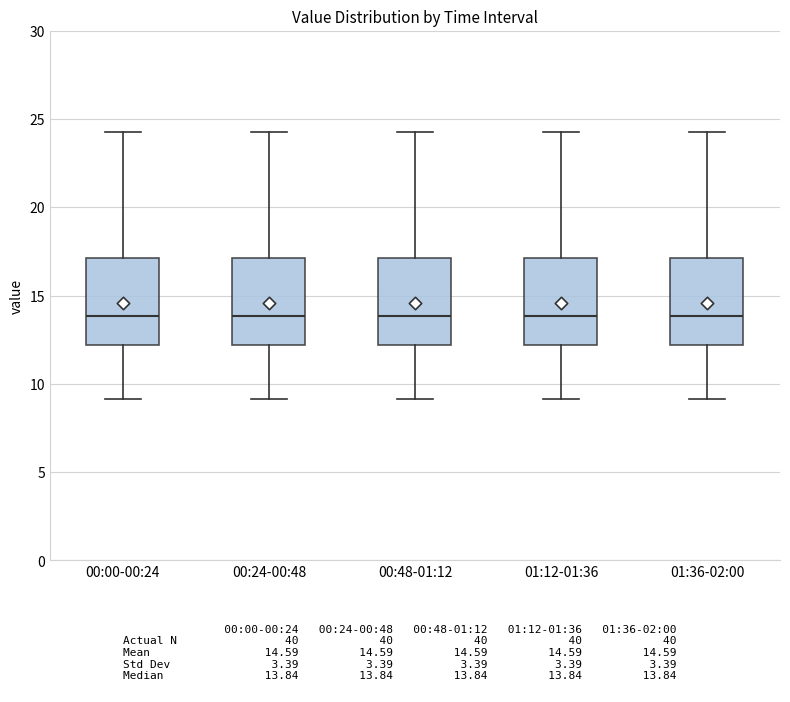

Reading left to right, read every box against the y-axis: the position of its median line, the range the box covers, and the ends of its whiskers. The values are not printed on the chart, so give them approximately, as read against the axis.

00:00-00:24: median 14.0, box 12.0 to 17.0, whiskers 9.0 to 24.5
00:24-00:48: median 14.0, box 12.0 to 17.0, whiskers 9.0 to 24.5
00:48-01:12: median 14.0, box 12.0 to 17.0, whiskers 9.0 to 24.5
01:12-01:36: median 14.0, box 12.0 to 17.0, whiskers 9.0 to 24.5
01:36-02:00: median 14.0, box 12.0 to 17.0, whiskers 9.0 to 24.5